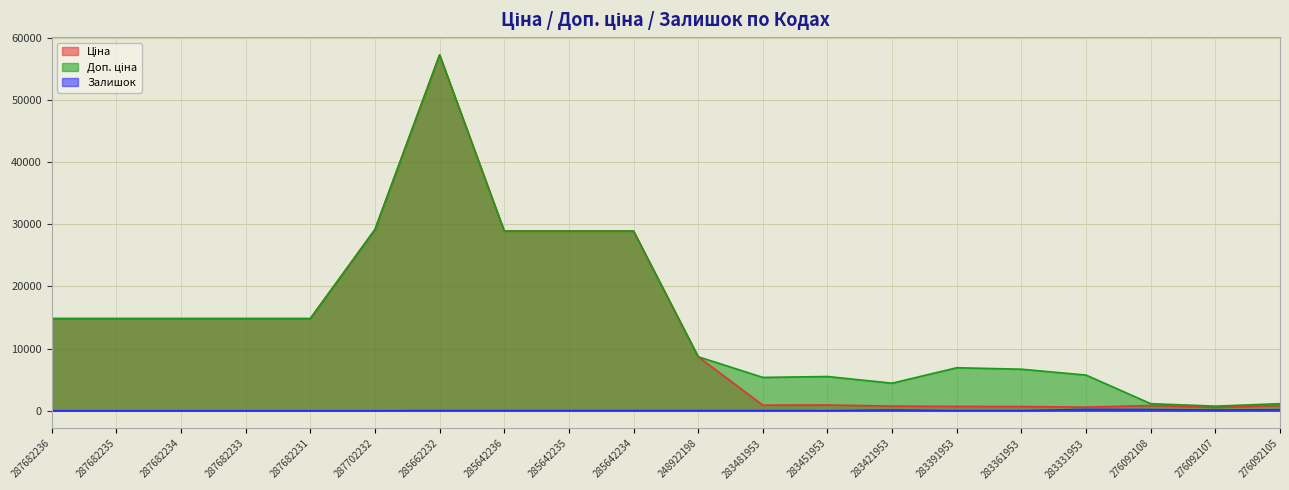

What position from the right is 287682236?

20